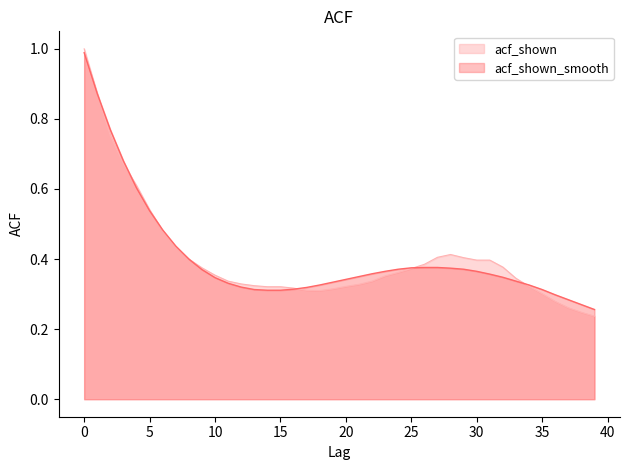

At which label is acf_shown closest to 0?

39